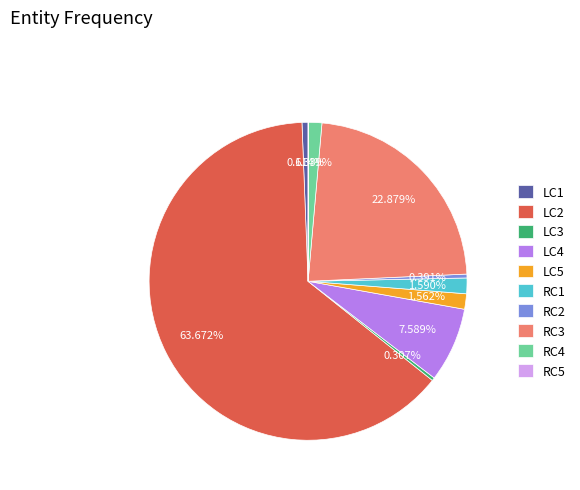

To the nearest percent, what is the difference between the RC1 and LC1 slice percentages?

1%